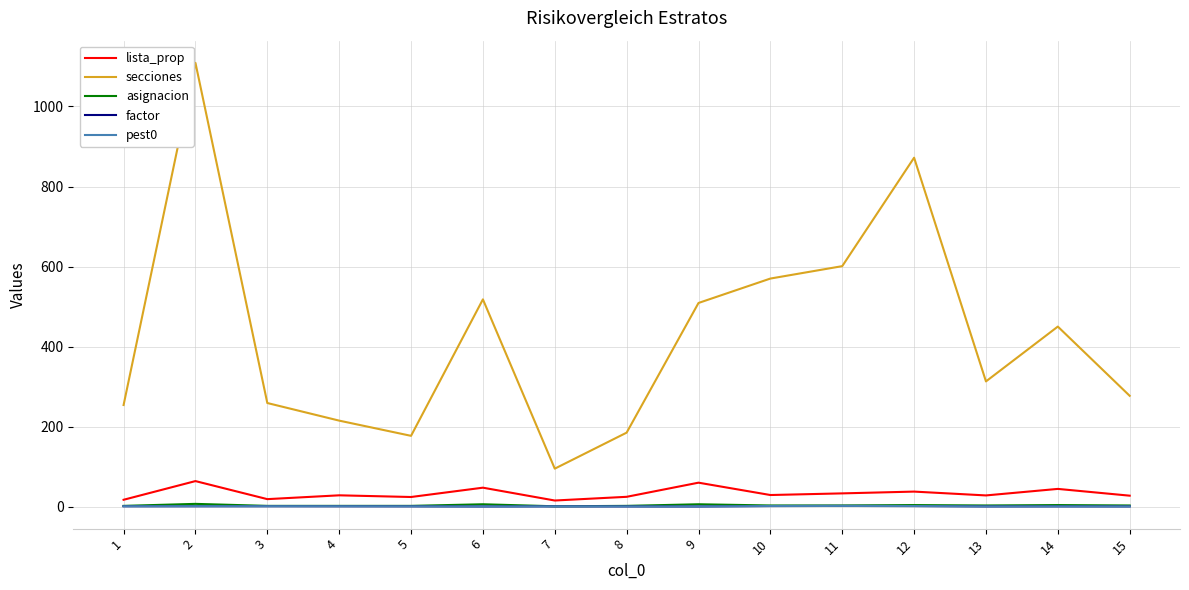

Is this an area chart (filled region under the line)?

No